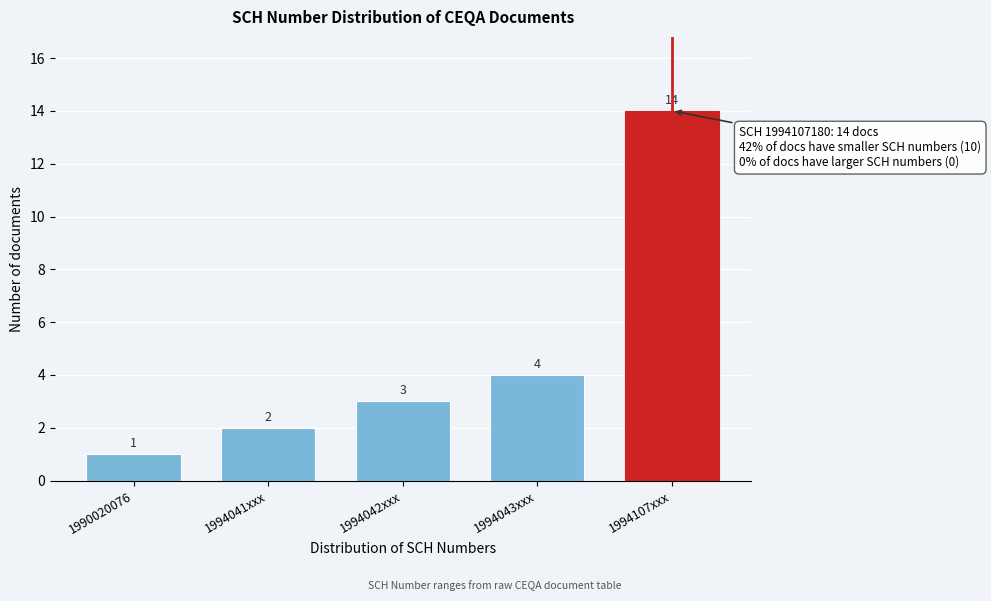

Reading left to right, list all the values displayed in this chart.

1	2	3	4	14